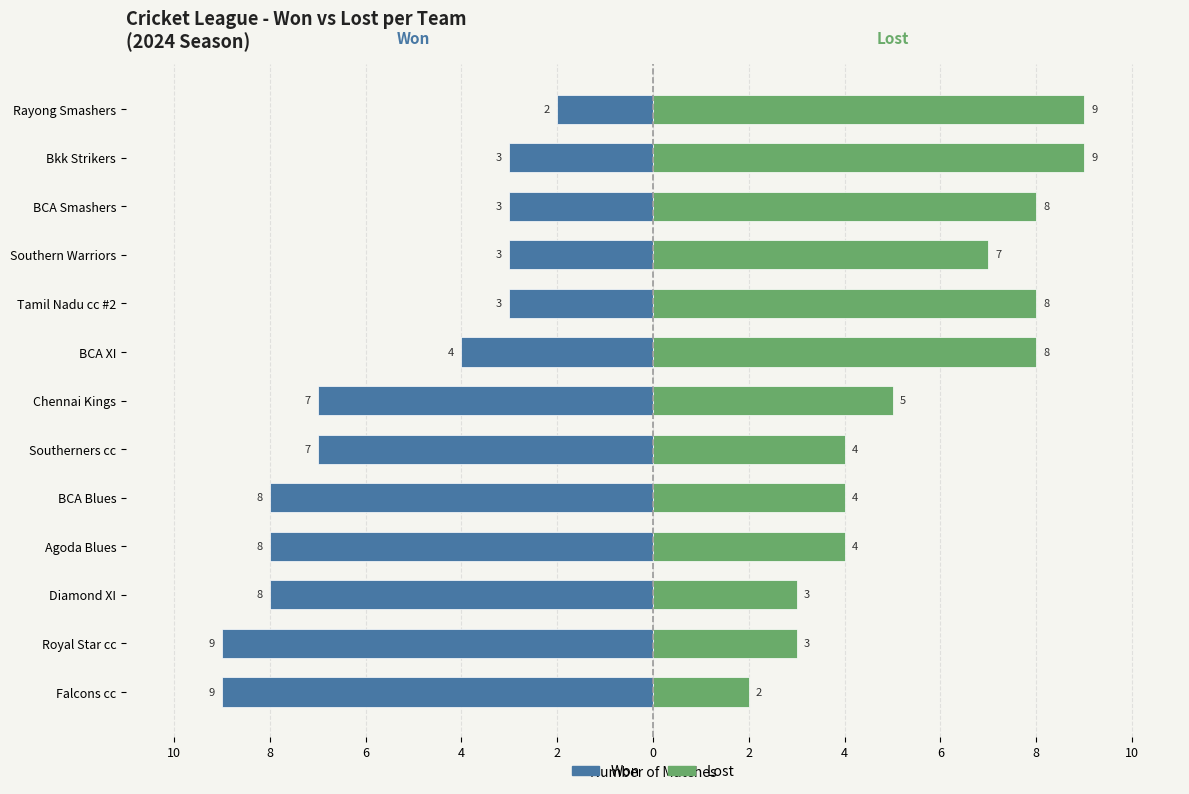

What is the difference between the highest and lowest values at 8?

12